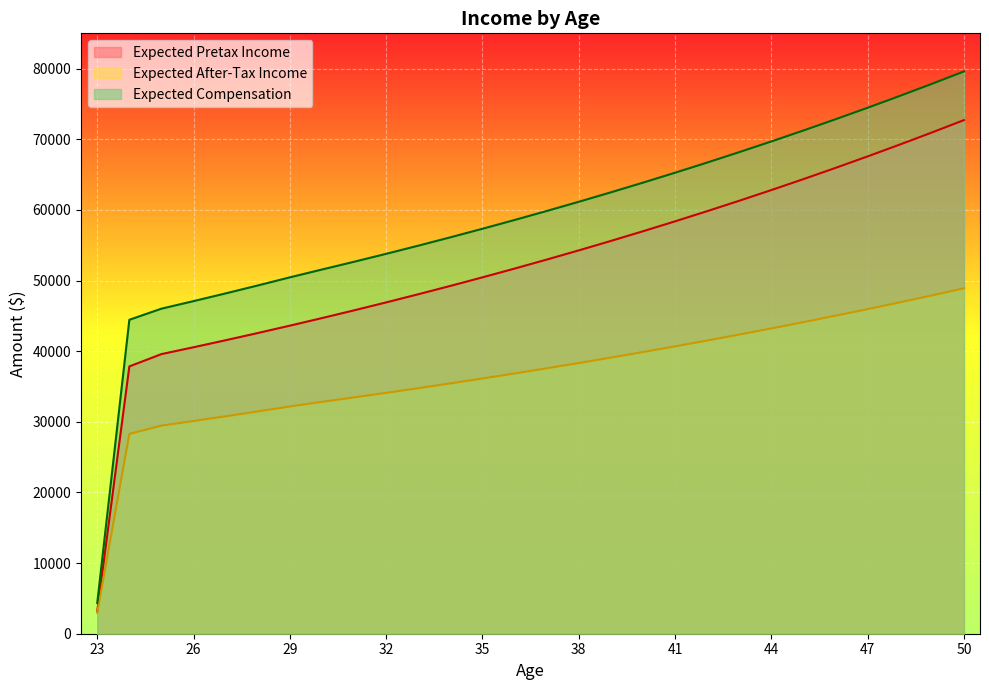

Reading left to right, extract all data points from this chart.

Expected Pretax Income: 3202.8	37846.0	39587.8	40557.6	41551.7	42570.6	43614.9	44685.4	45782.7	46907.3	48060.1	49241.7	50452.9	51694.3	52966.8	54271.1	55608.0	56978.3	58382.8	59822.5	61298.2	62810.8	64361.1	65950.3	67579.1	69248.7	70960.1	72714.2
Expected After-Tax Income: 2957.8	28289.3	29462.4	30115.5	30785.0	31471.3	32174.7	32827.1	33456.4	34101.4	34762.5	35440.1	36134.7	36846.7	37576.5	38324.5	39091.2	39877.0	40682.6	41508.2	42354.5	43222.0	44111.1	45022.5	45956.6	46914.1	47895.6	48901.6
Expected Compensation: 4359.8	44444.9	46021.8	47089.0	48182.8	49304.0	50453.2	51562.6	52660.2	53785.3	54938.6	56120.6	57332.2	58574.1	59847.1	61151.8	62489.2	63860.1	65265.1	66705.4	68181.6	69694.7	71245.7	72835.4	74464.9	76135.1	77847.1	79601.9